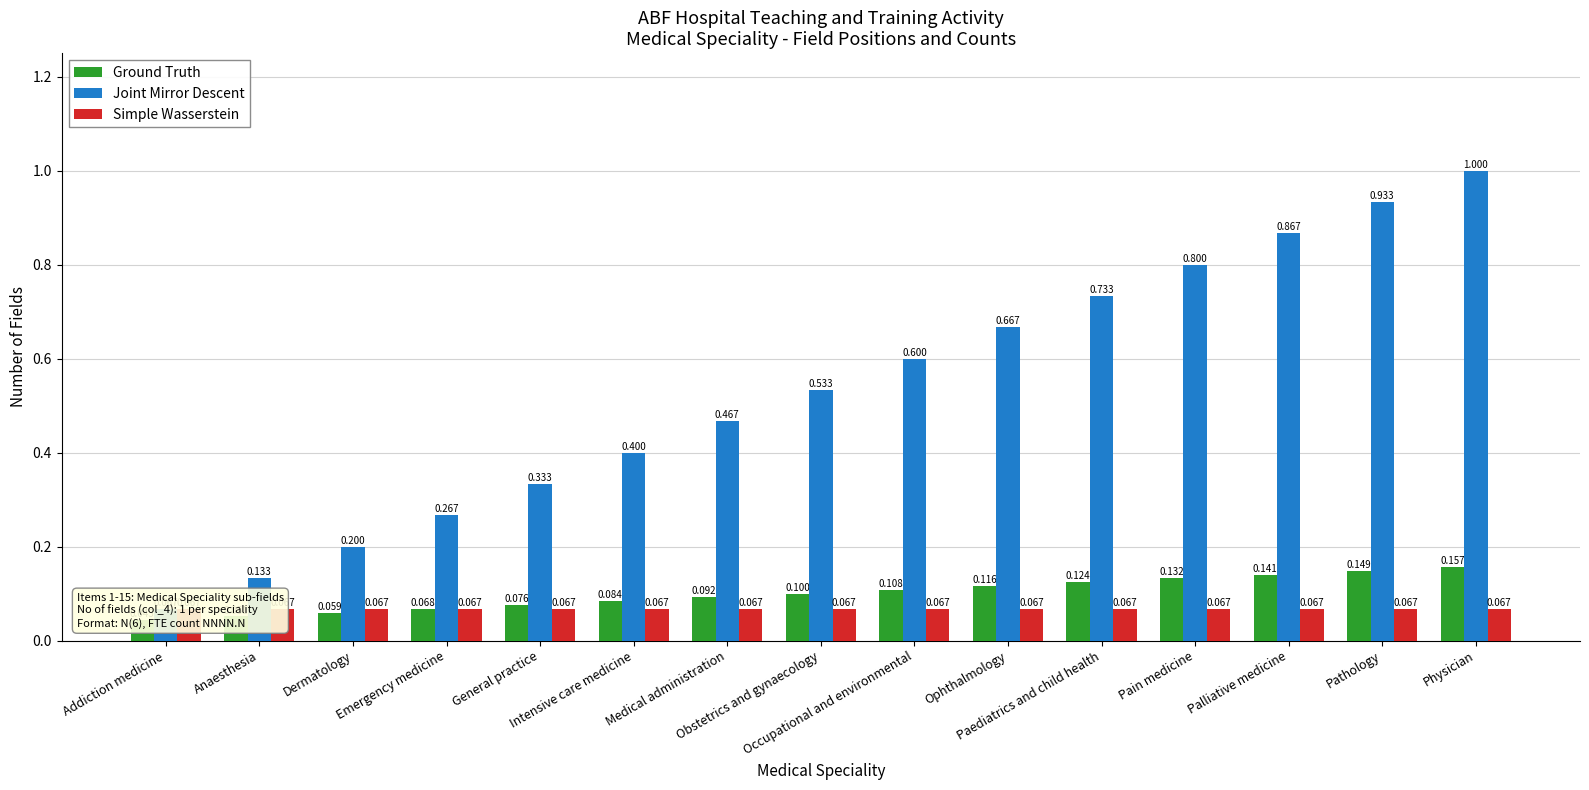

What is the sum of all Joint Mirror Descent values?

8.0